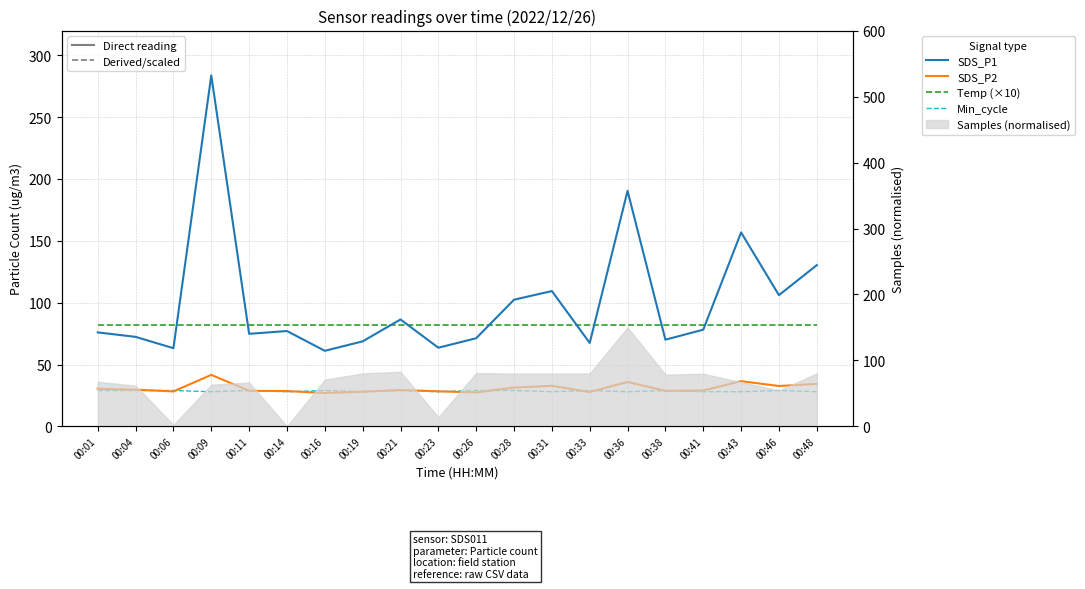

True or false: SDS_P1 and SDS_P2 intersect in this chart.

False